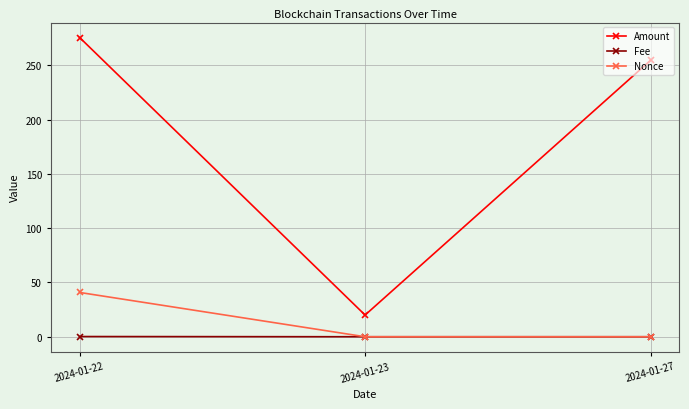

How many distinct data groups are displayed?

3